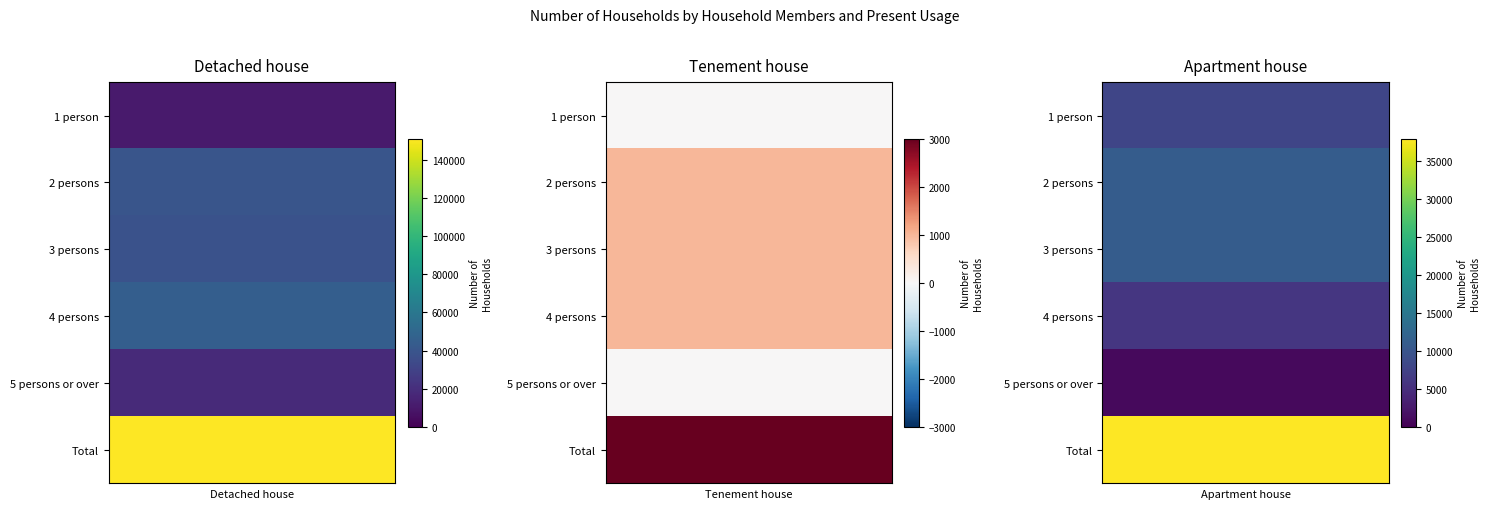

Count the number of categories in the chart.

3